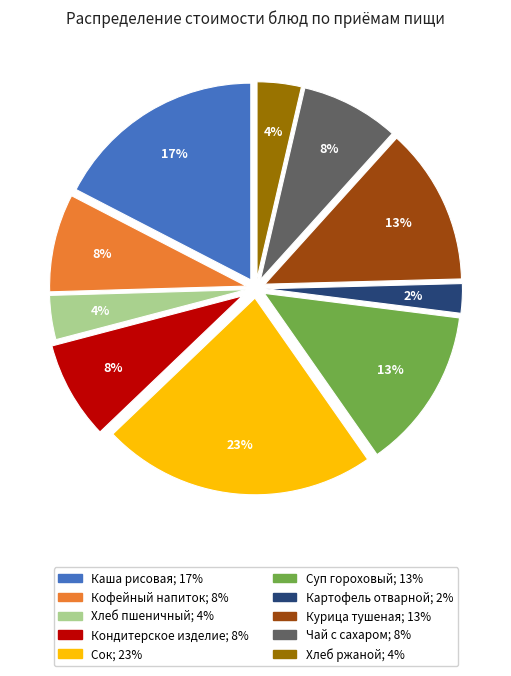

Is there any slice that represents more than half of the pie?

No